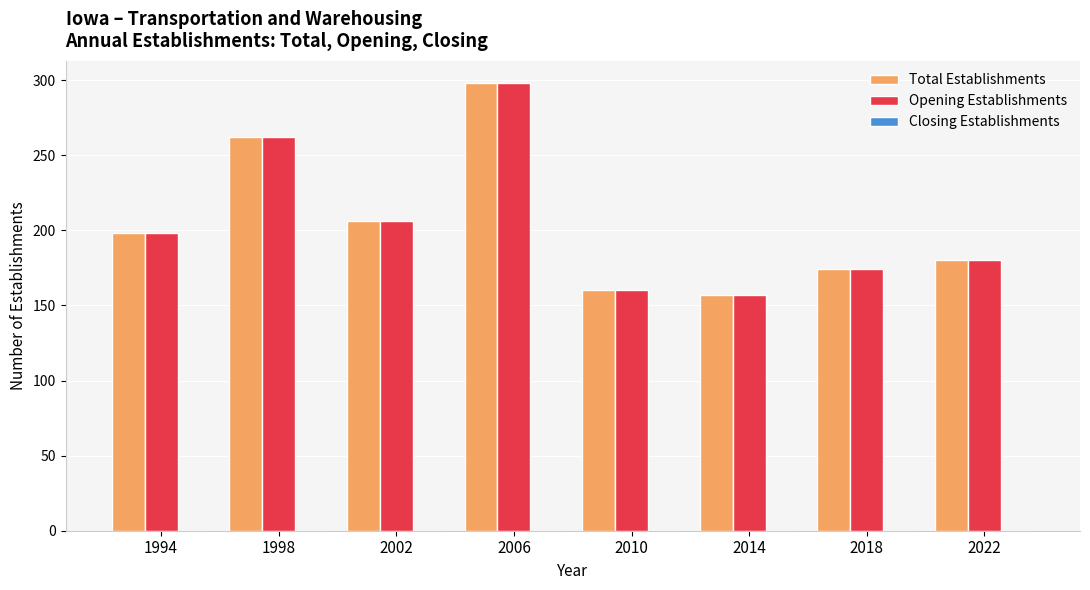

Is the value of Opening Establishments at 2022 greater than the value of Total Establishments at 1994?

No